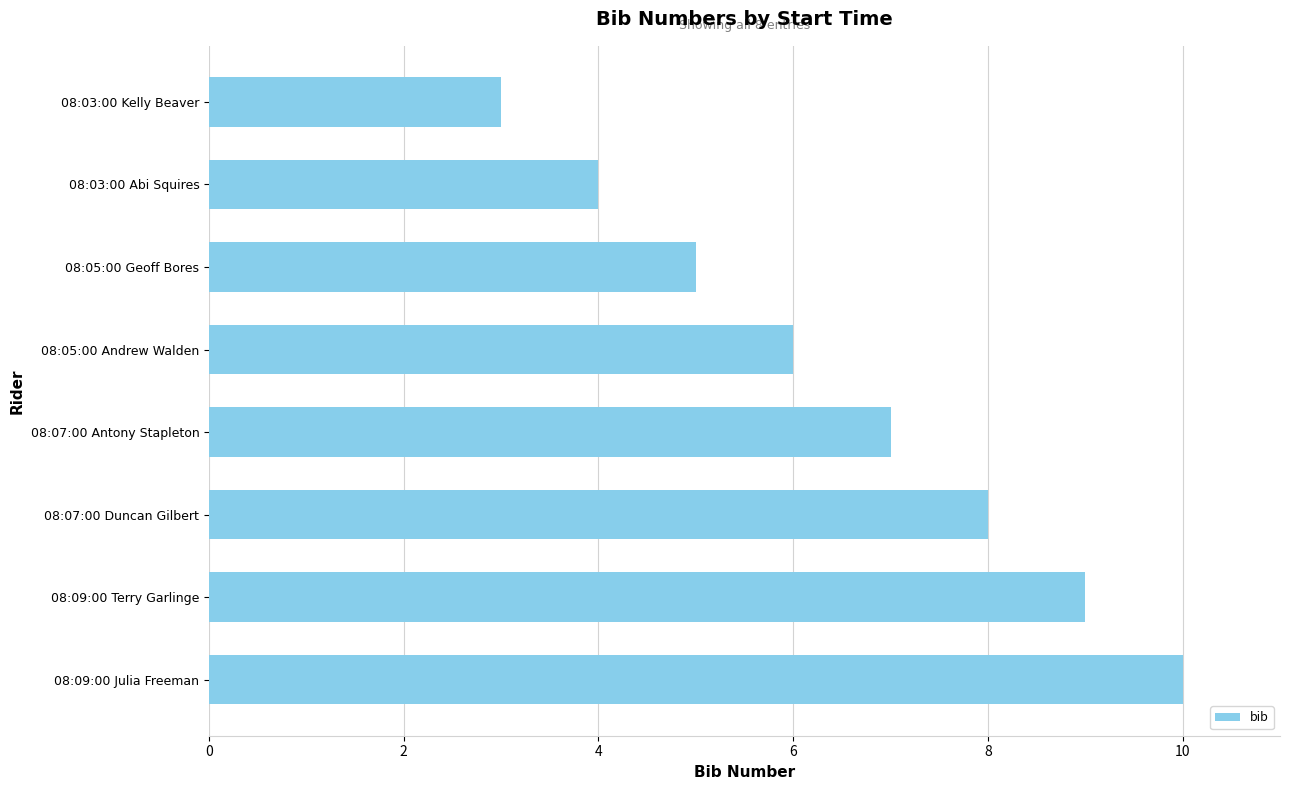

What is the label of the 8th bar from the bottom?

08:03:00 Kelly Beaver